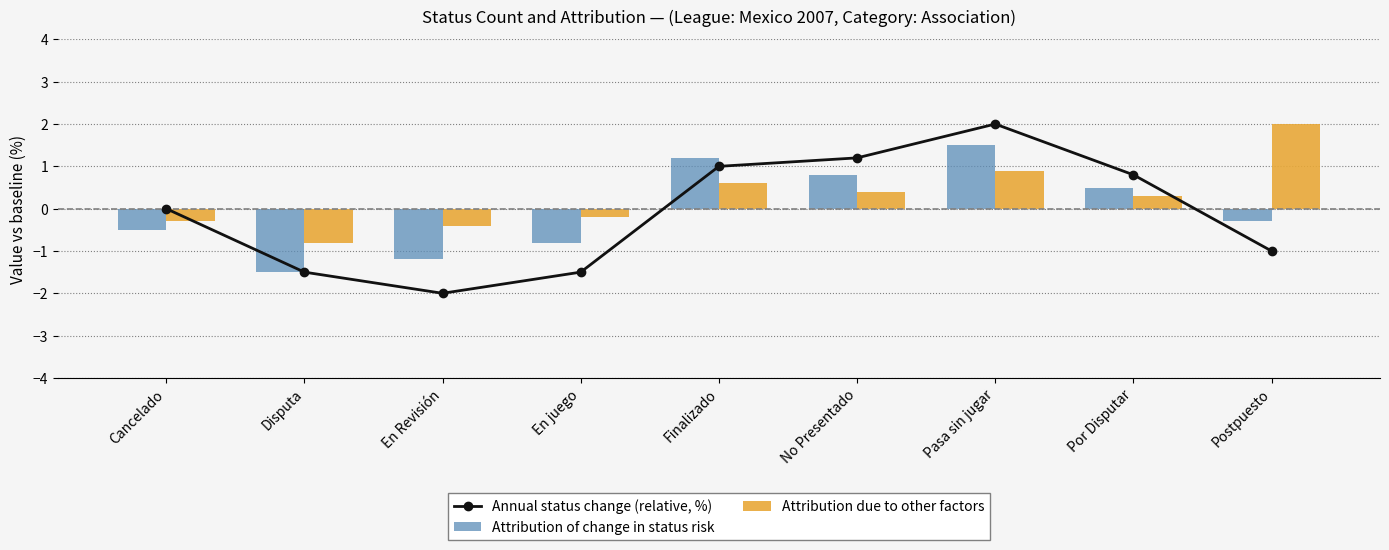

Rank the series at Pasa sin jugar from highest to lowest value.

Annual status change (relative, %), Attribution of change in status risk, Attribution due to other factors